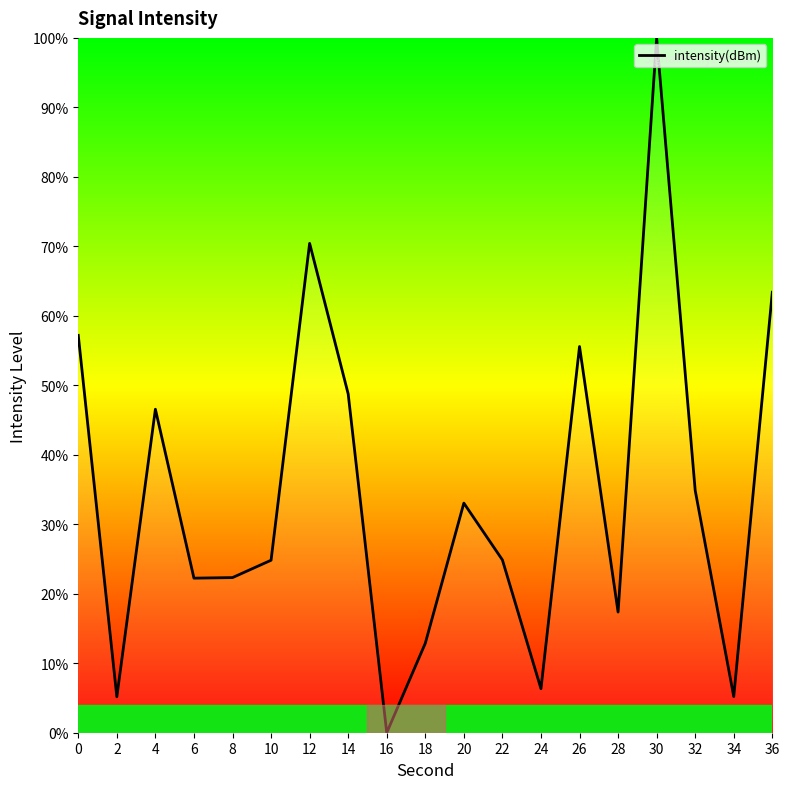

What is the difference between the maximum and minimum values?

100.0